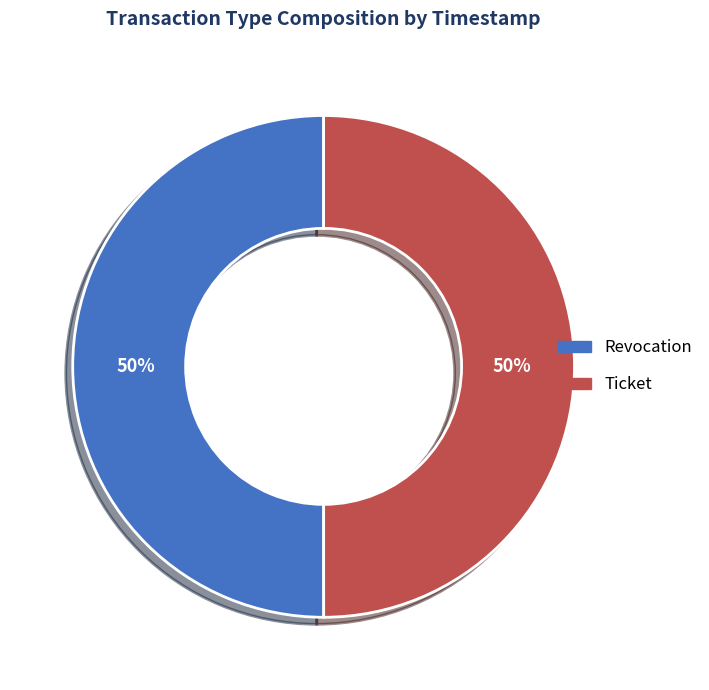

Approximately how many times larger is the value at Revocation compared to Ticket?

1.0